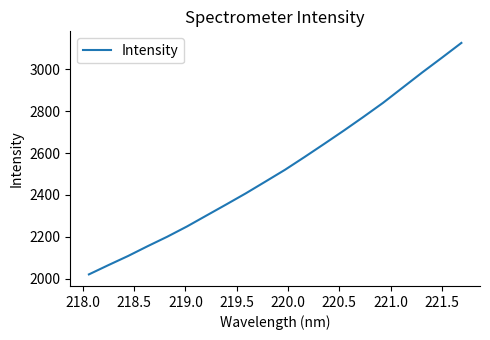

What is the minimum value shown in the chart?

2021.8